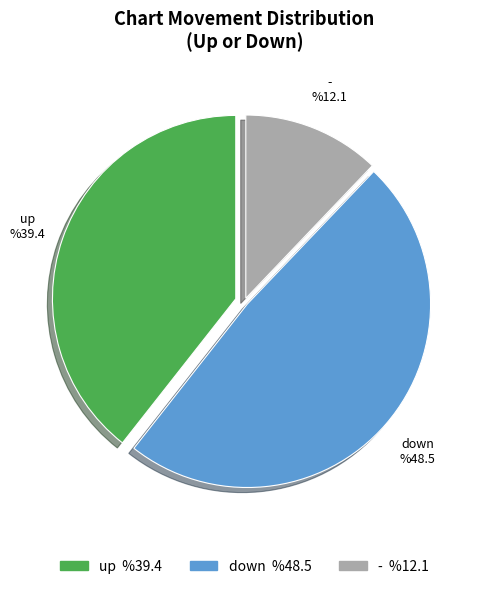

Is it true that down is 48% of the pie?

True